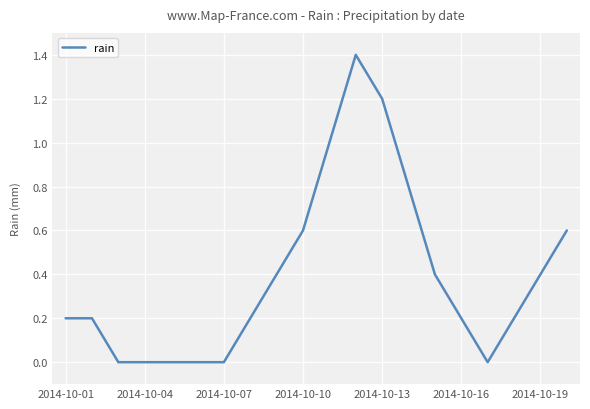

What is the difference between the maximum and minimum values?

1.4